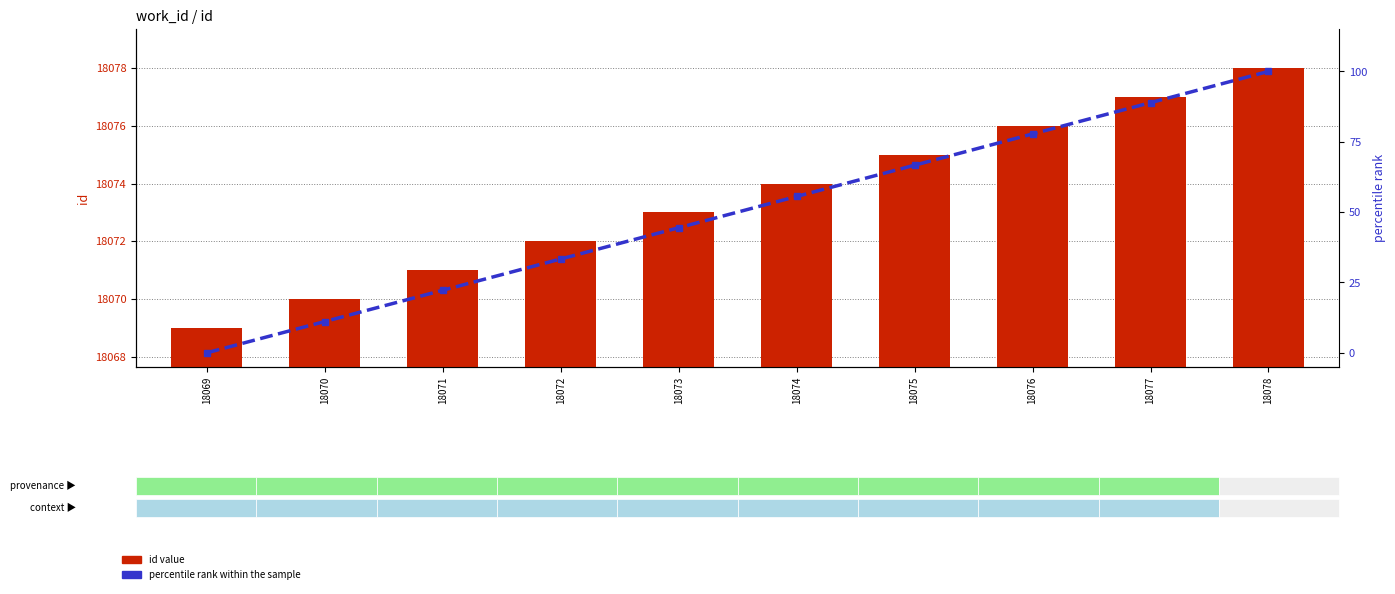

Which series has the largest total across all categories?

id